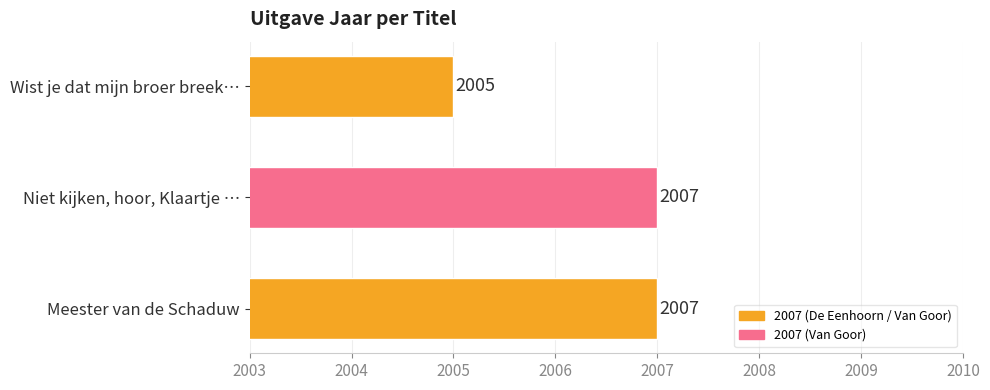

Is it true that the value at Niet kijken, hoor, Klaartje … is 1221?

False